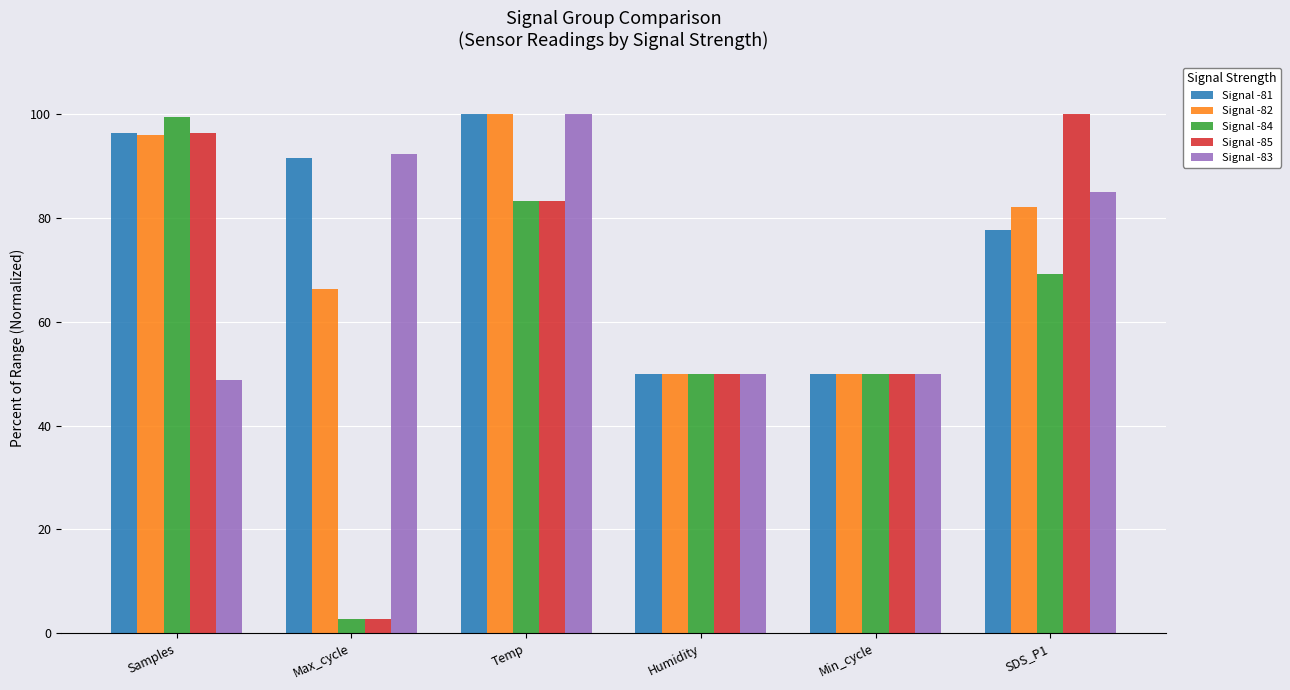

What is the difference between the highest and lowest values at Temp?

16.7